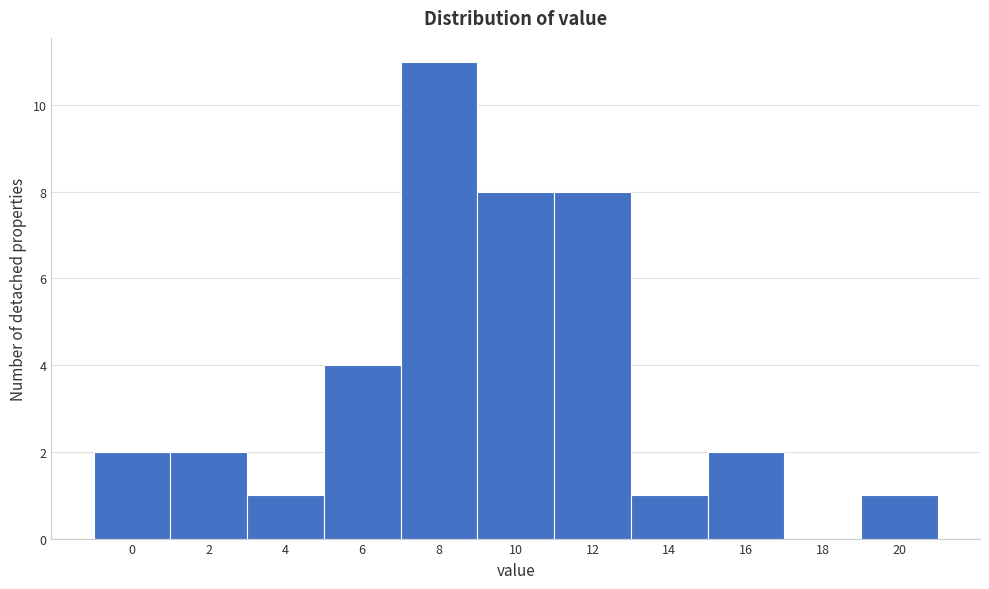

Reading left to right, list all the values displayed in this chart.

0=2	2=2	4=1	6=4	8=11	10=8	12=8	14=1	16=2	18=0	20=1